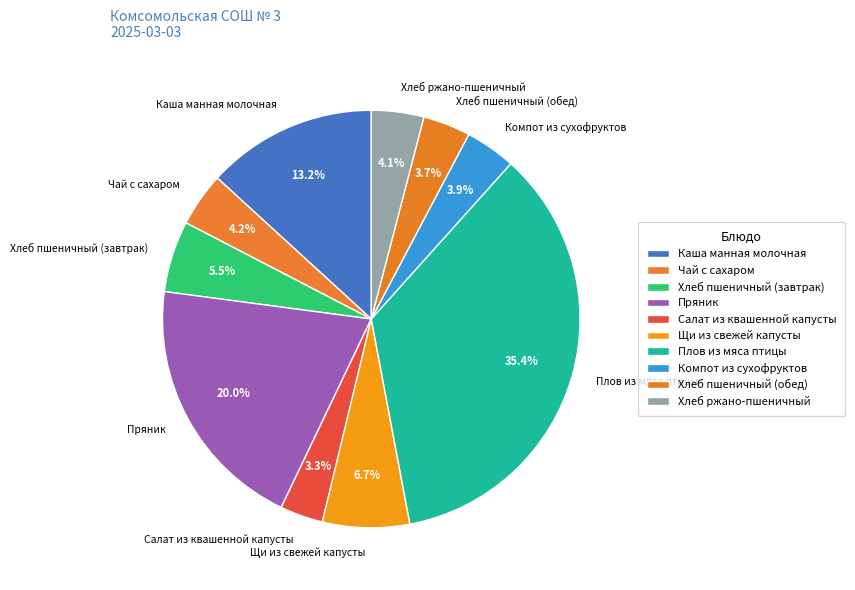

How many segments does this pie chart have?

10